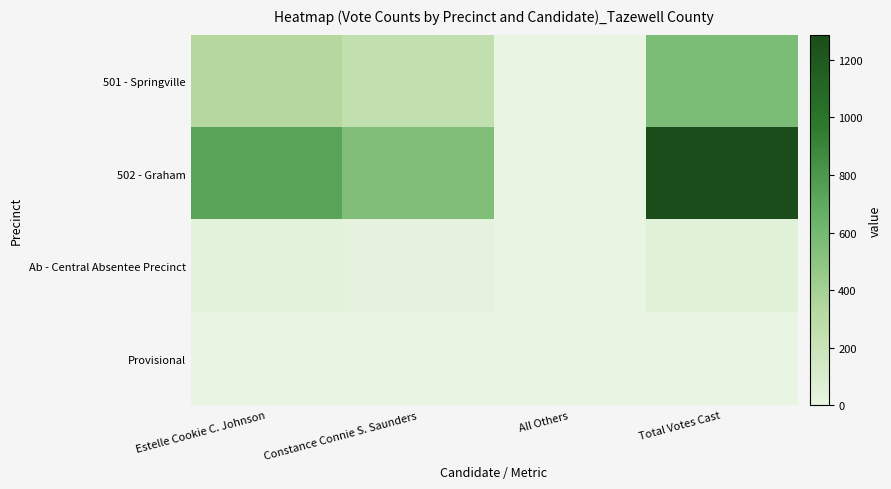

Reading right to left, what are all the values shown in this chart?

501 - Springville: Total Votes Cast=573	All Others=0	Constance Connie S. Saunders=250	Estelle Cookie C. Johnson=323
502 - Graham: Total Votes Cast=1288	All Others=0	Constance Connie S. Saunders=553	Estelle Cookie C. Johnson=735
Ab - Central Absentee Precinct: Total Votes Cast=50	All Others=0	Constance Connie S. Saunders=17	Estelle Cookie C. Johnson=33
Provisional: Total Votes Cast=0	All Others=0	Constance Connie S. Saunders=0	Estelle Cookie C. Johnson=0